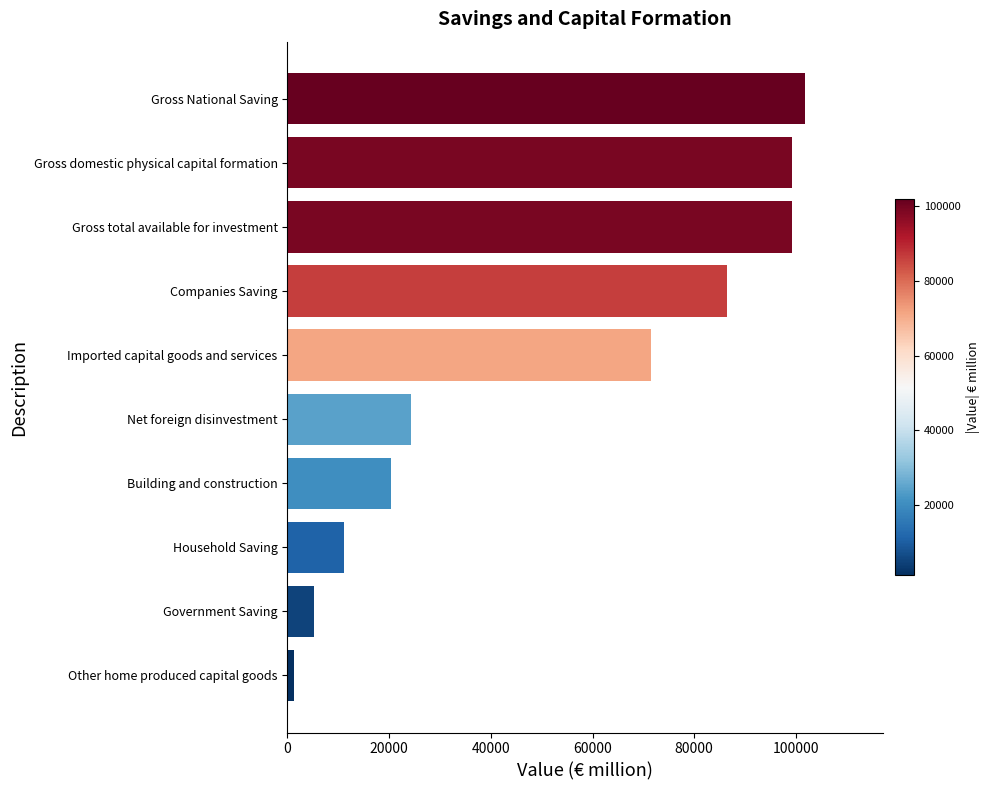

What is the sum of all values?

520774.0